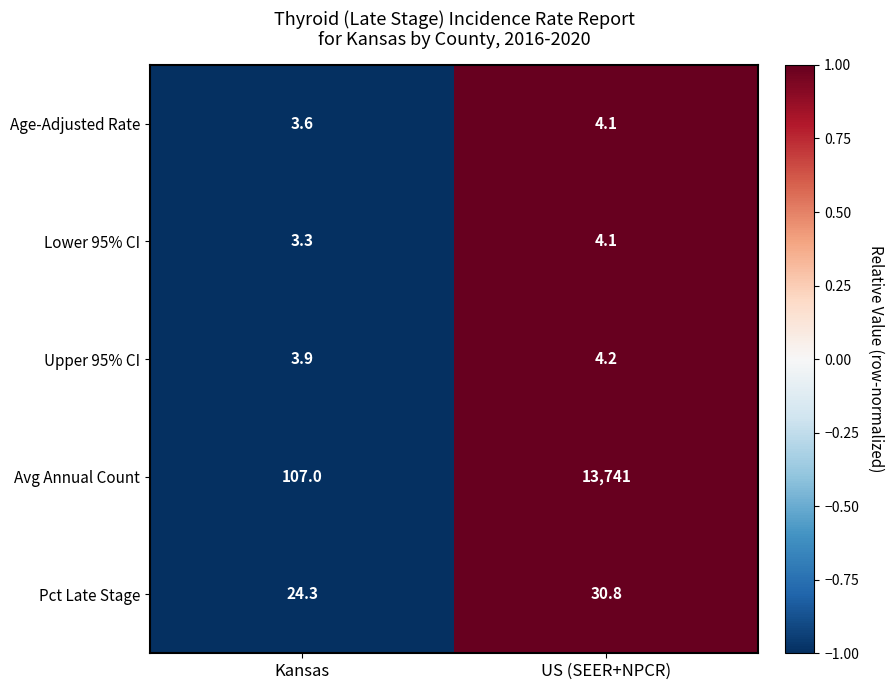

The value of Lower 95% CI at Kansas is 3.3. True or false?

True